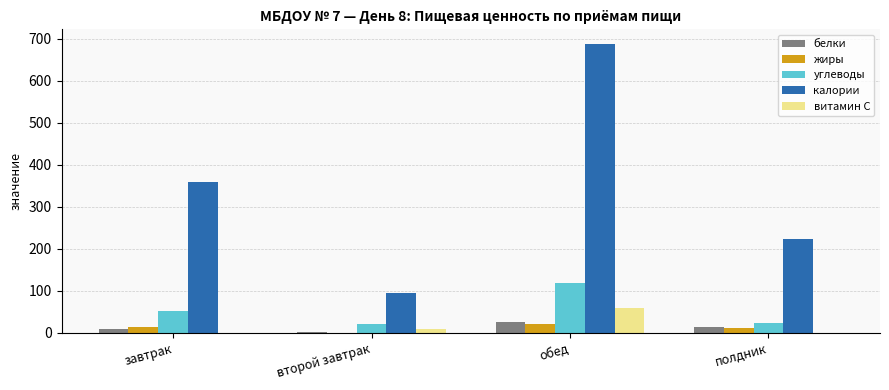

At which label does калории first exceed 359?

завтрак